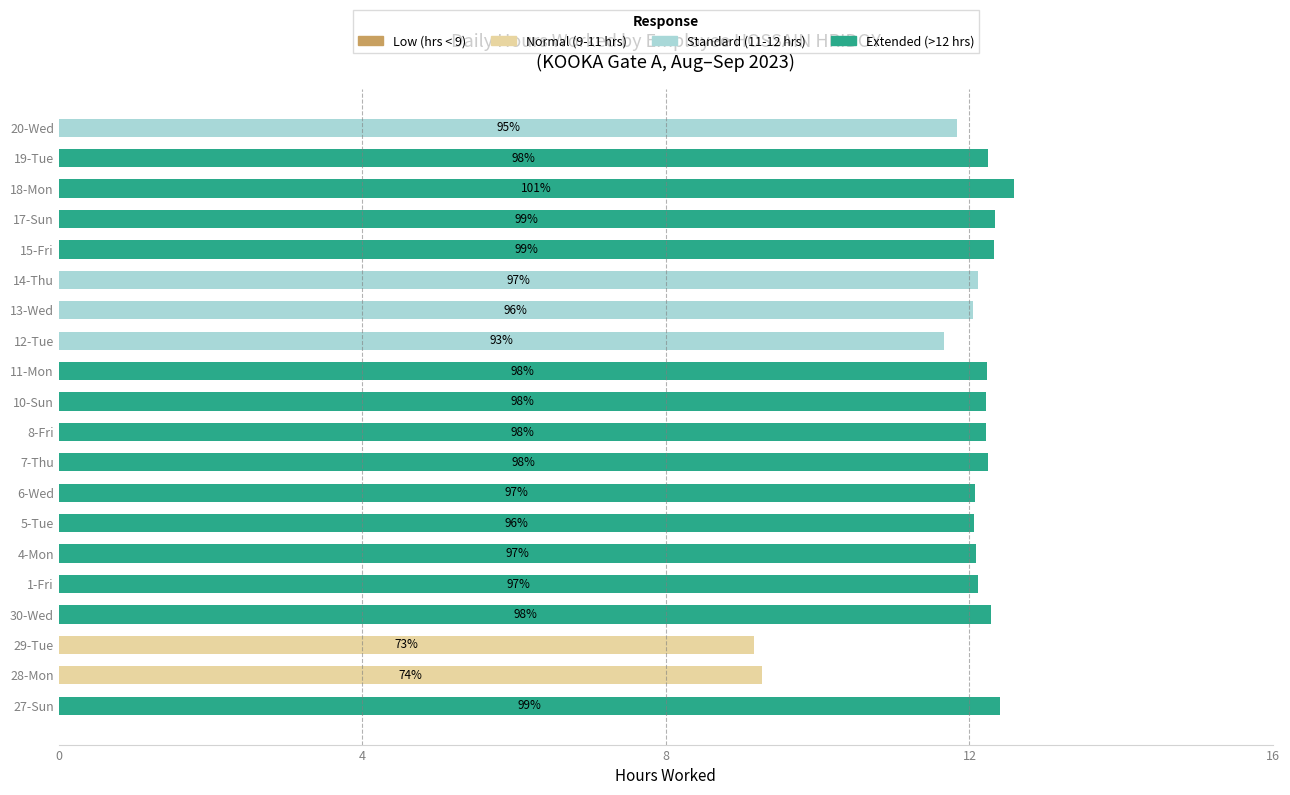

What is the total value across all series at 4-Mon?

12.1